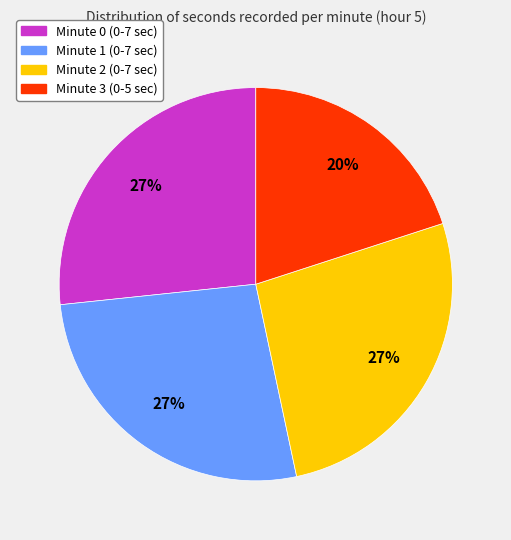

Is there a majority slice in this chart?

No